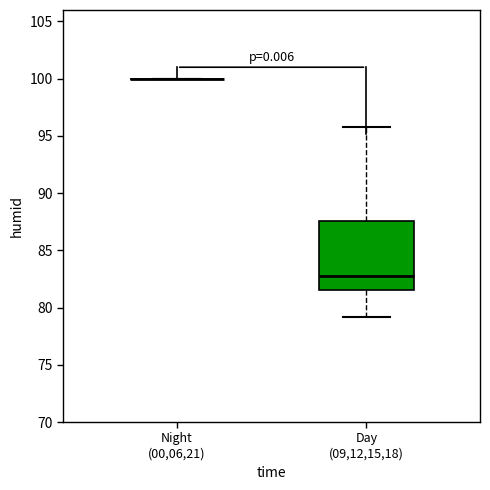

Reading left to right, read every box against the y-axis: the position of its median line, the range the box covers, and the ends of its whiskers. The values are not printed on the chart, so give them approximately, as read against the axis.

Night (00,06,21): box collapsed to a line at 100.0, whiskers 100.0 to 100.0
Day (09,12,15,18): median 83.0, box 81.5 to 87.5, whiskers 79.0 to 96.0